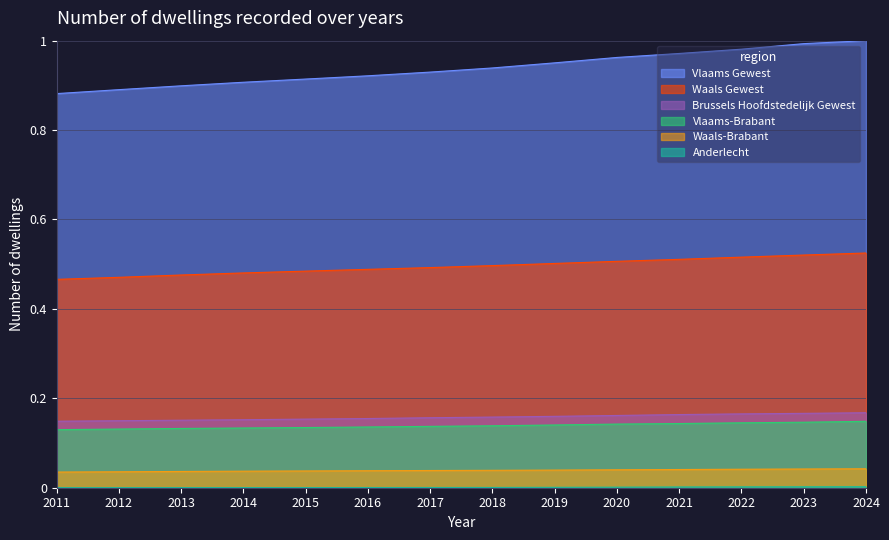

At 2015, list the series in order from smallest to largest.

Anderlecht, Waals-Brabant, Vlaams-Brabant, Brussels Hoofdstedelijk Gewest, Waals Gewest, Vlaams Gewest